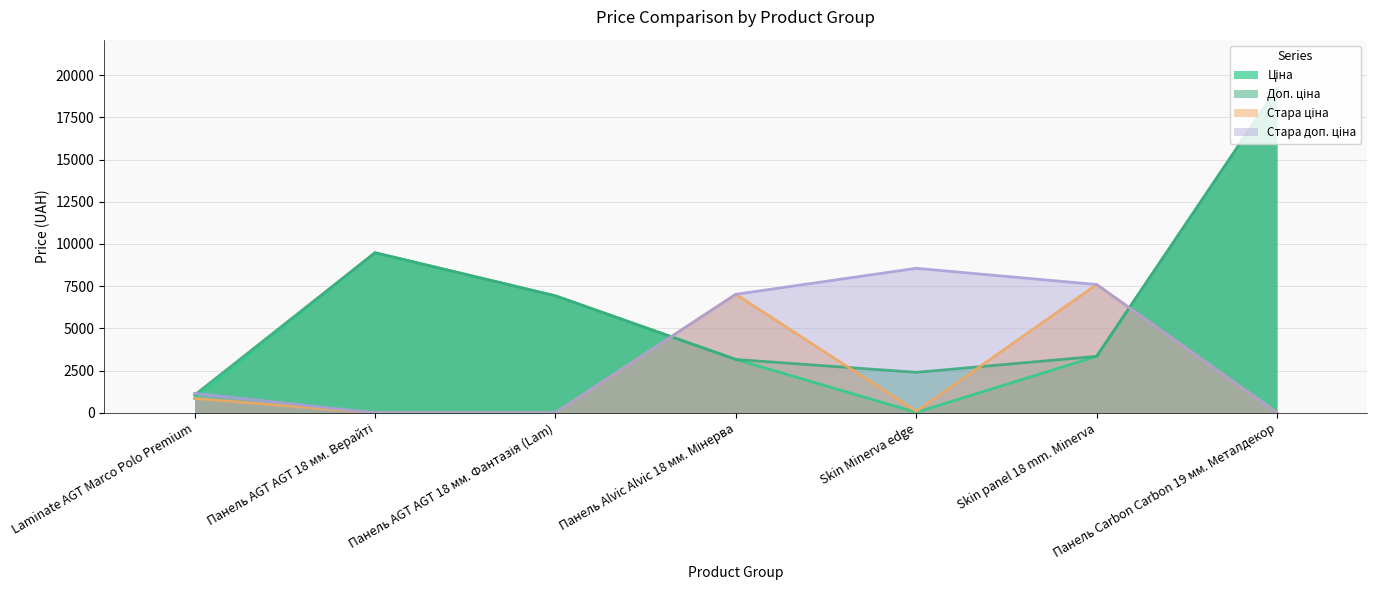

What is the difference between the maximum and second lowest values in the Стара ціна series?

7596.5